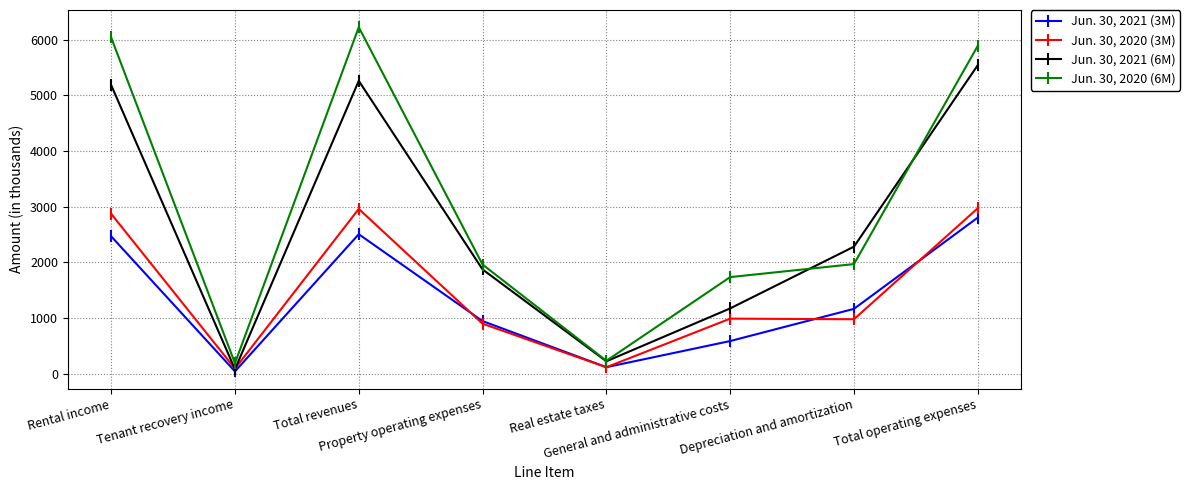

Which series has the widest spread of values?

Jun. 30, 2020 (6M)